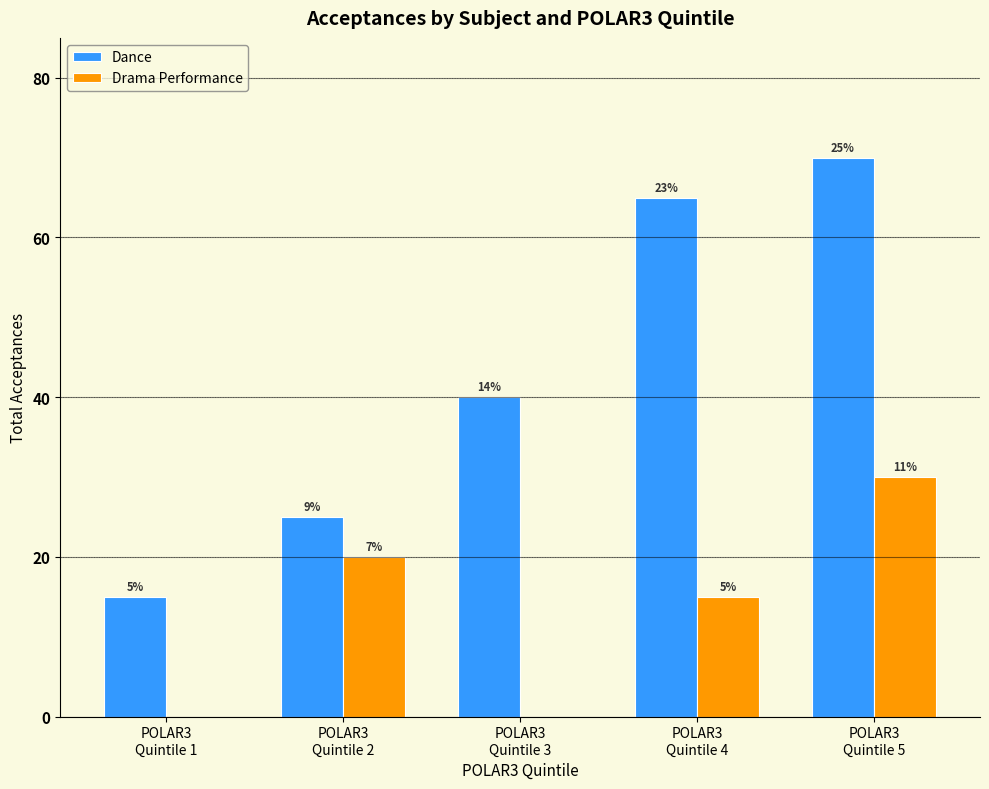

Does the chart contain stacked bars?

No